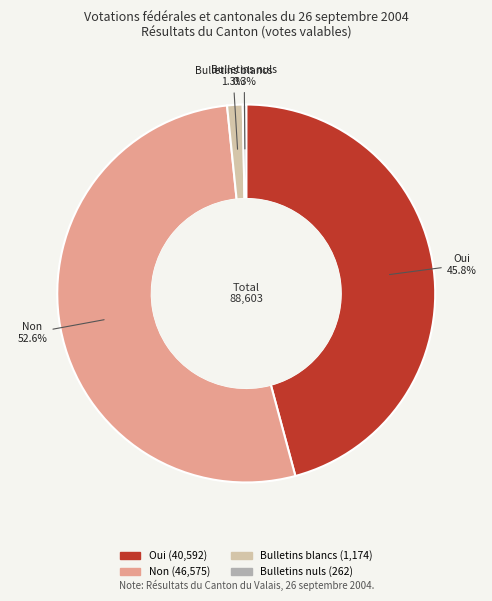

To the nearest percent, what portion does Oui represent?

46%